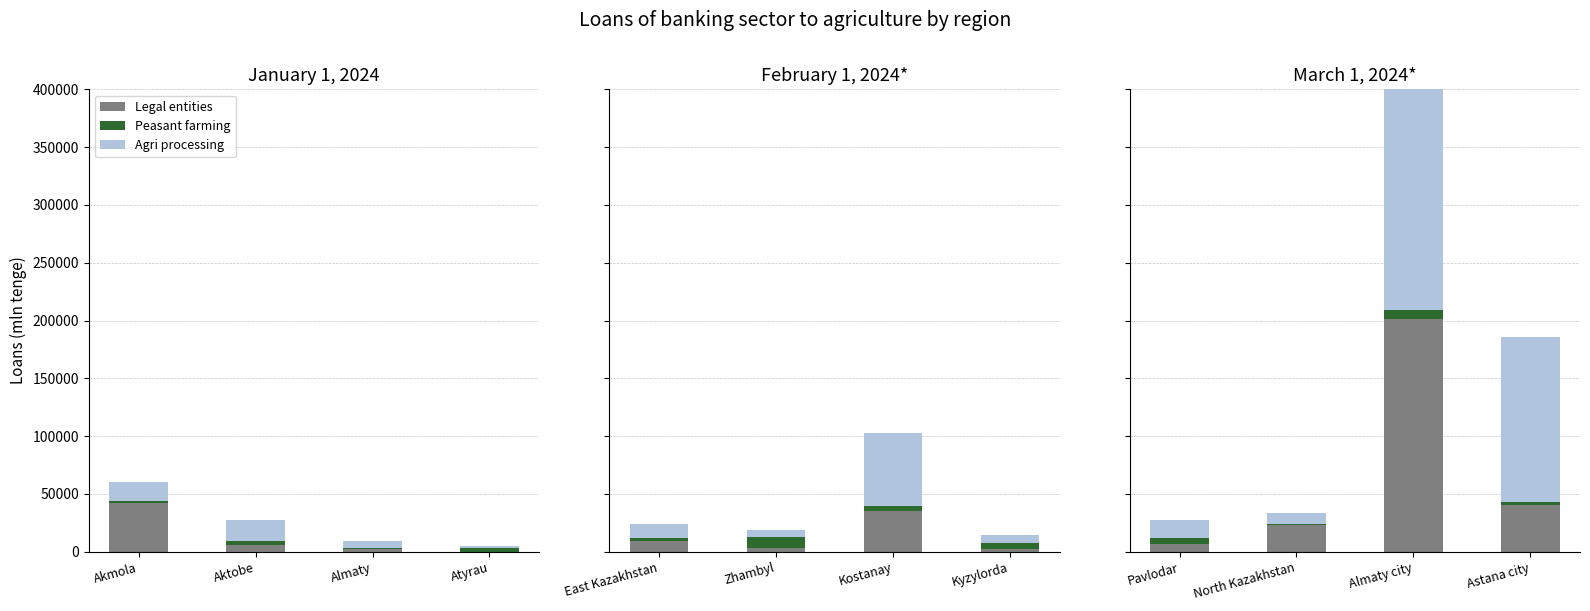

What is the difference between the maximum and minimum values in the Peasant farming series?

7334.8